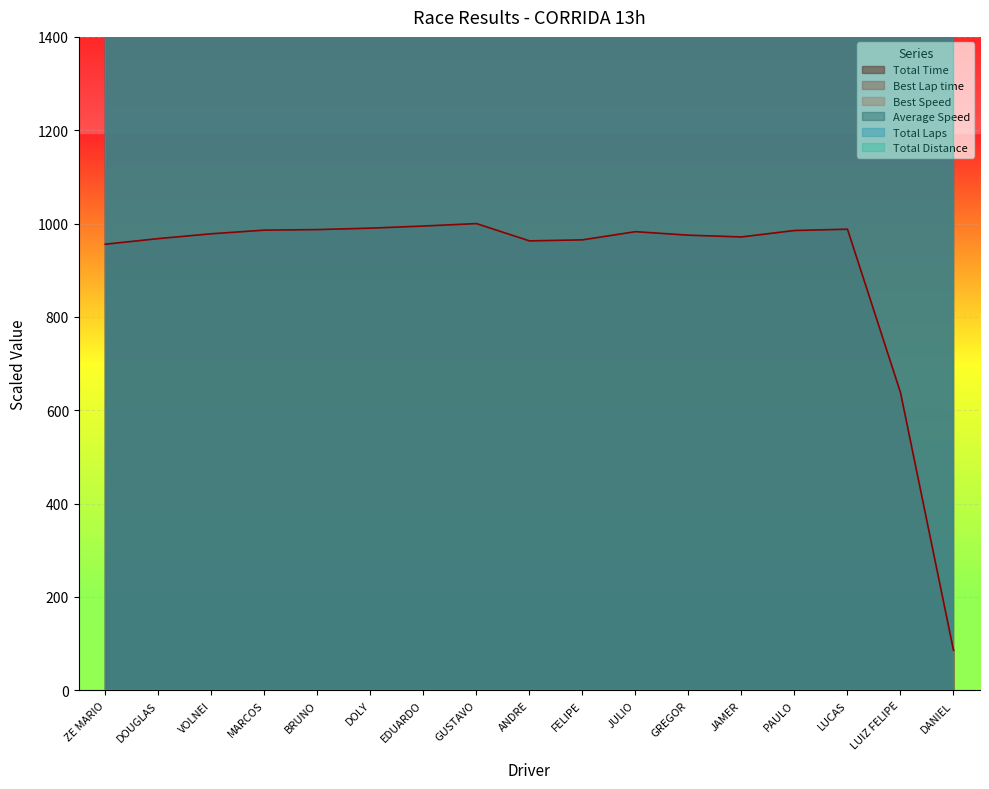

What is the difference between the maximum and second lowest values in the Best Speed series?

2831.6